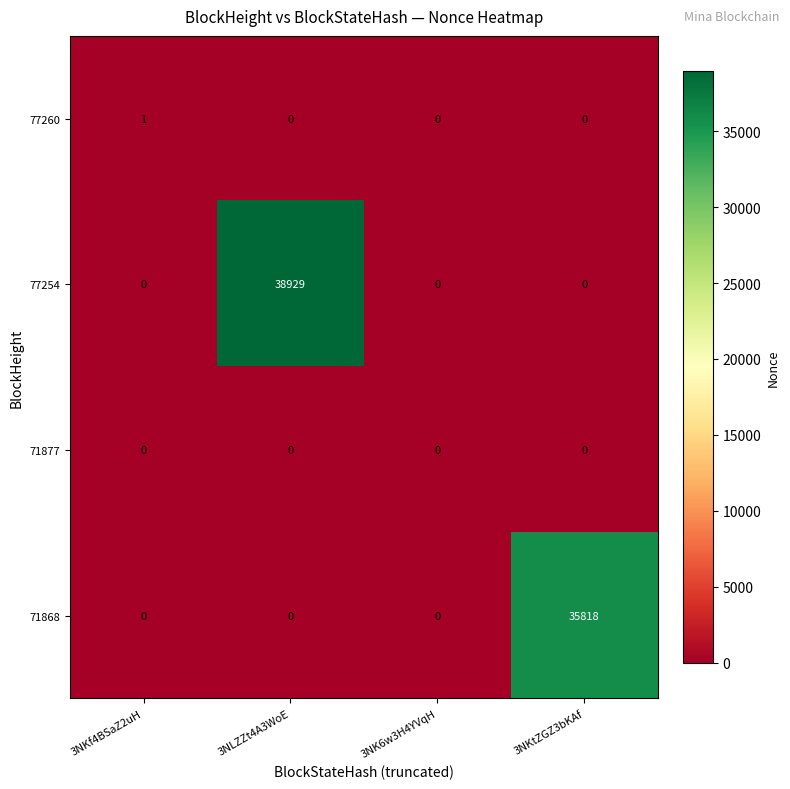

Count the number of data series in this chart.

4